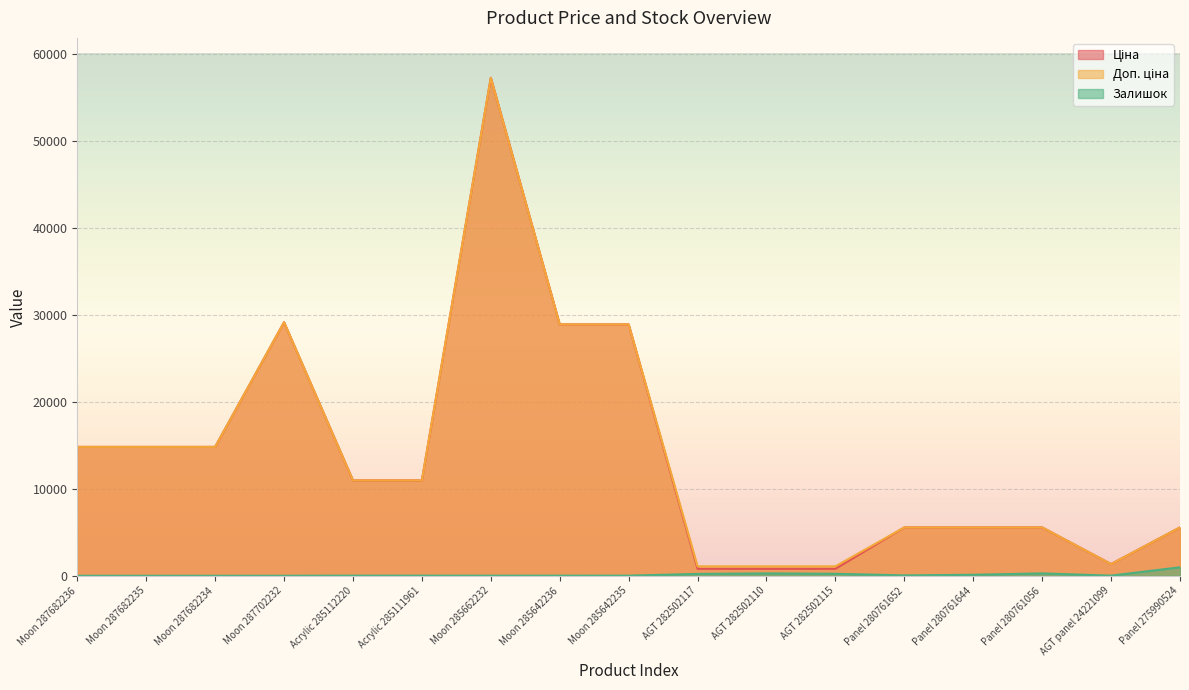

What is the highest value of the Доп. ціна series?

57258.0